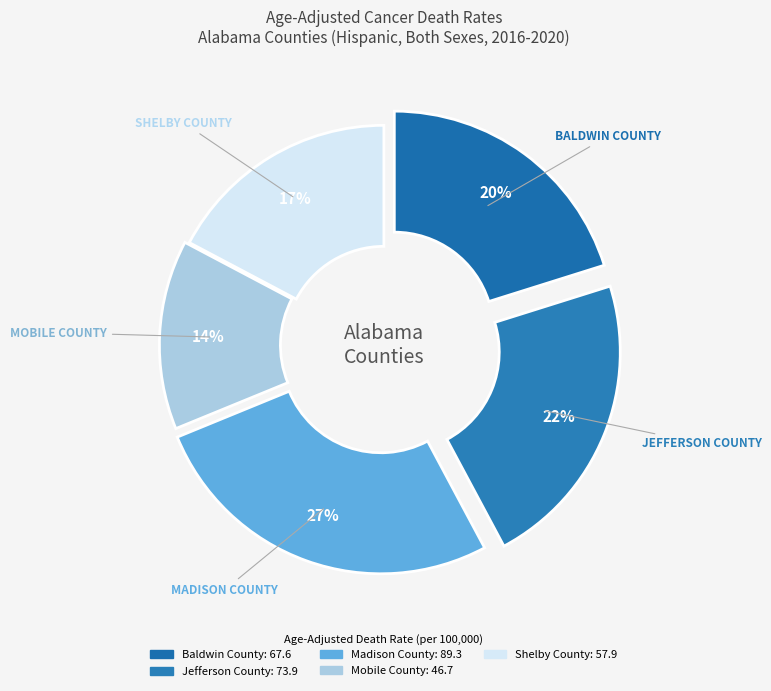

The Baldwin County slice represents 20% of the pie. True or false?

True